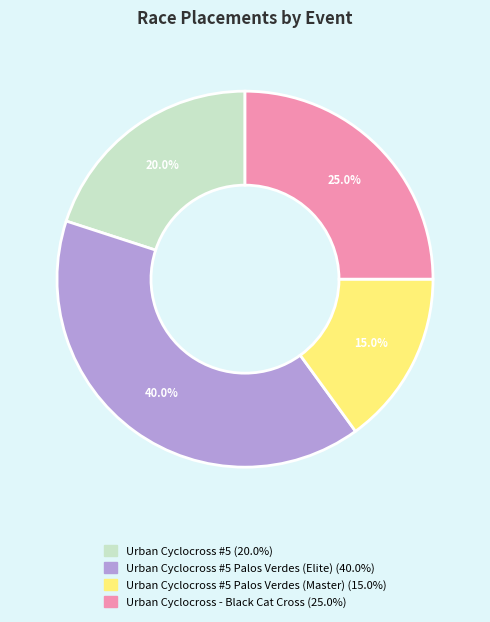

Is there a majority slice in this chart?

No